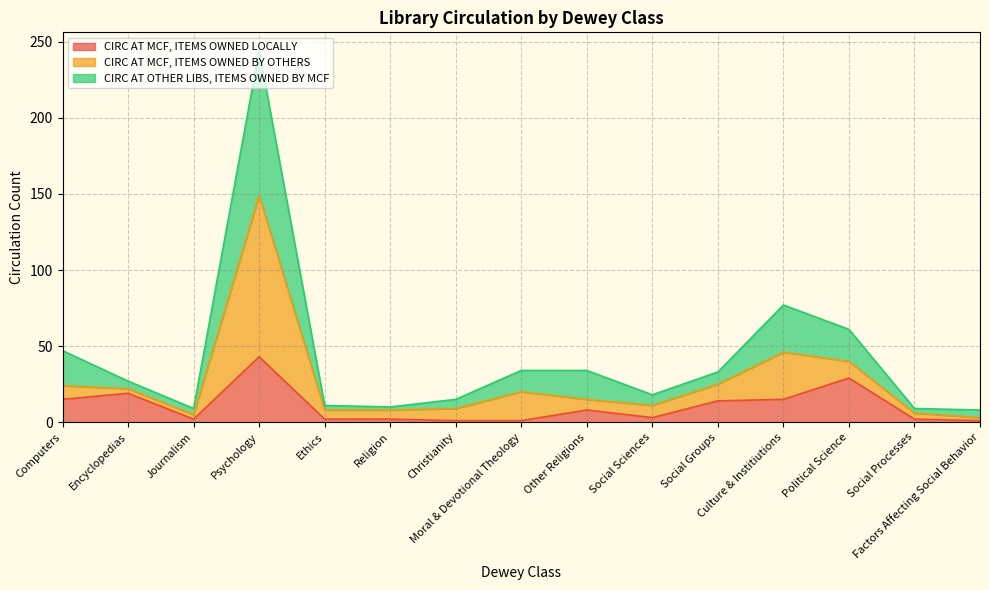

What is the total value across all series at Social Processes?

9